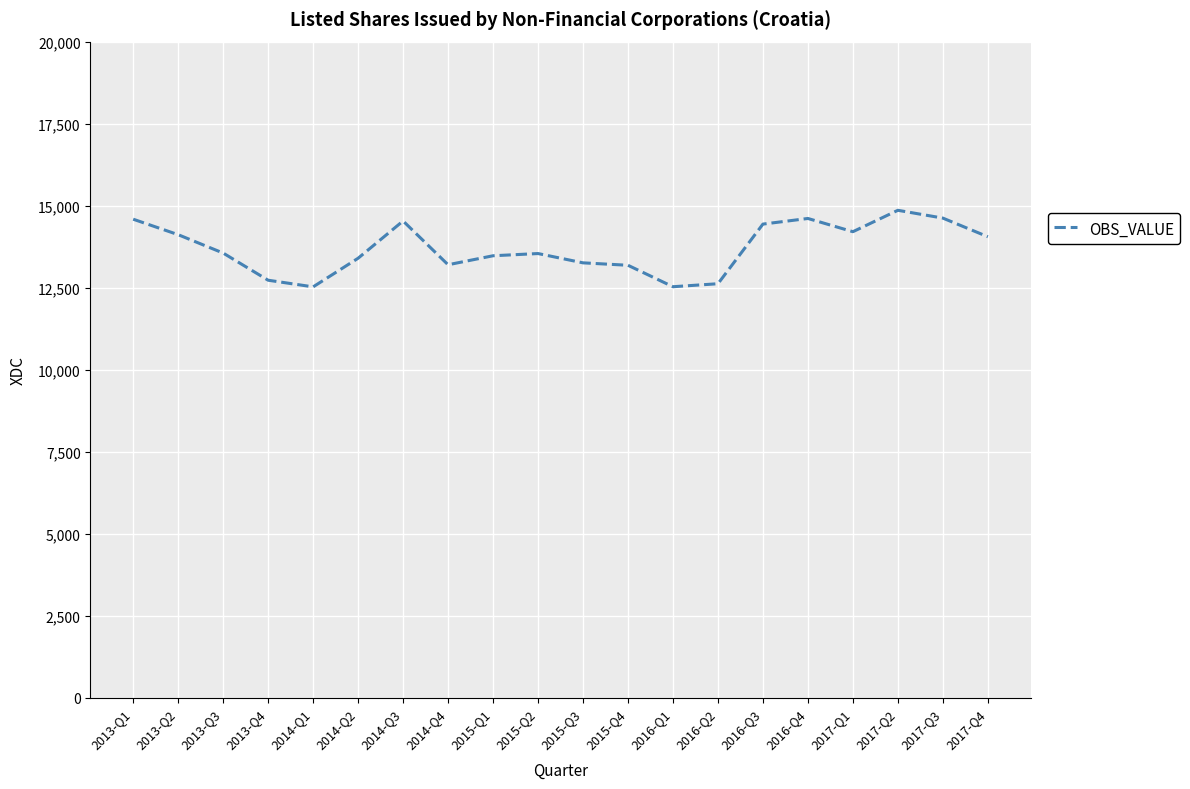

What is the difference between the maximum and minimum values?

2334.8